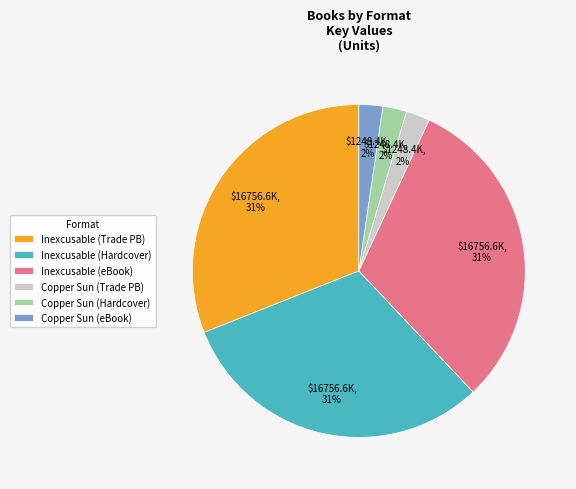

What percentage is the Copper Sun (Trade PB) slice, to the nearest percent?

2%